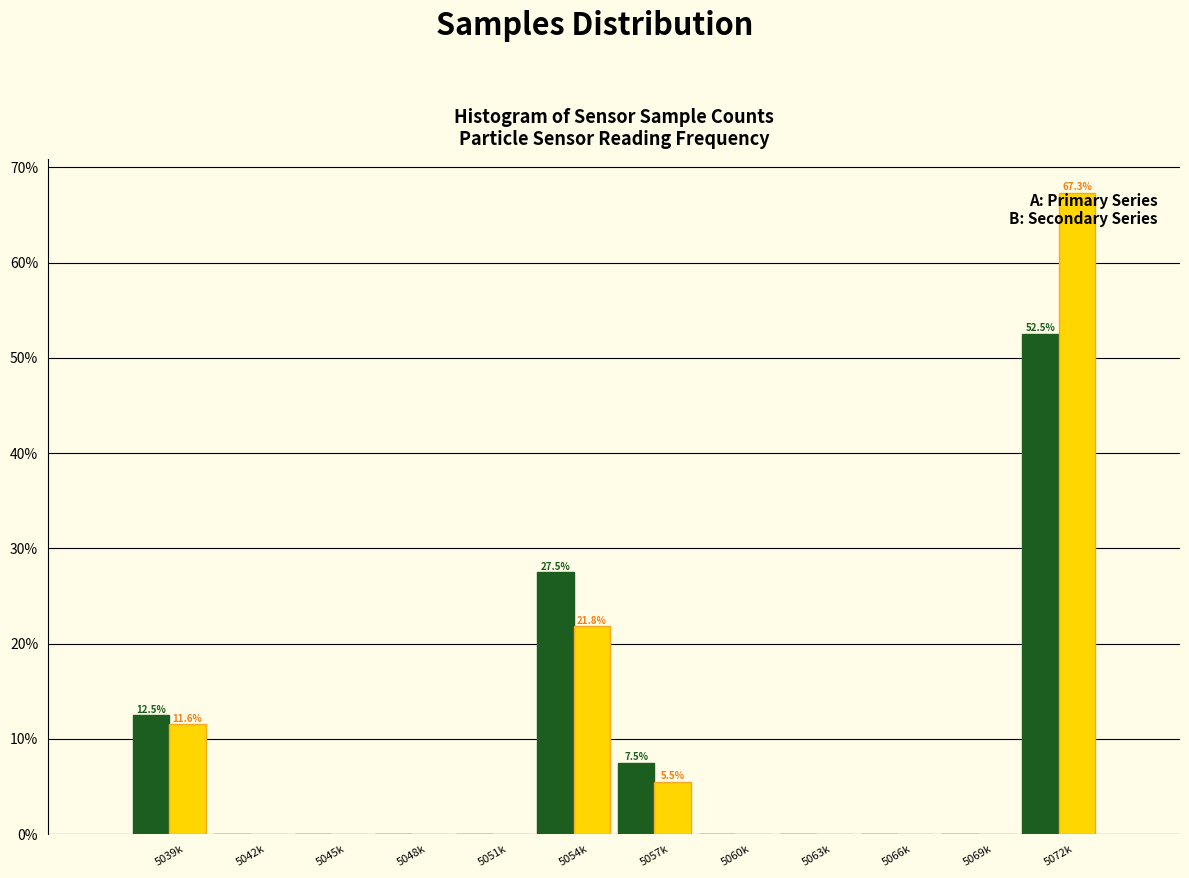

At which category is the sum across all series the highest?

5072k